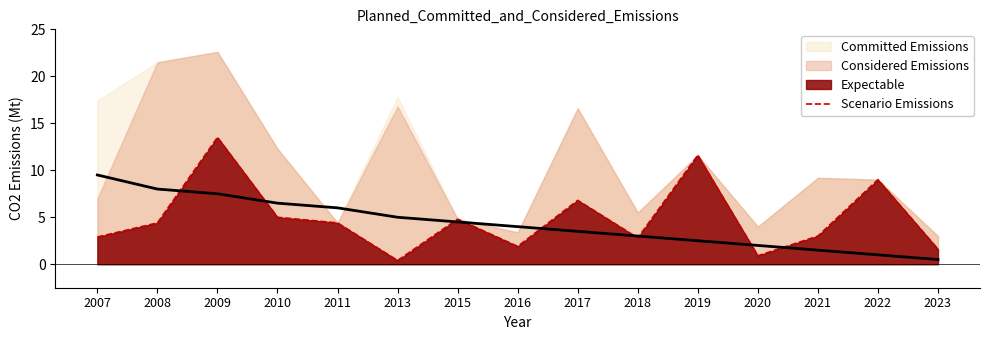

How many lines are shown in the chart?

1